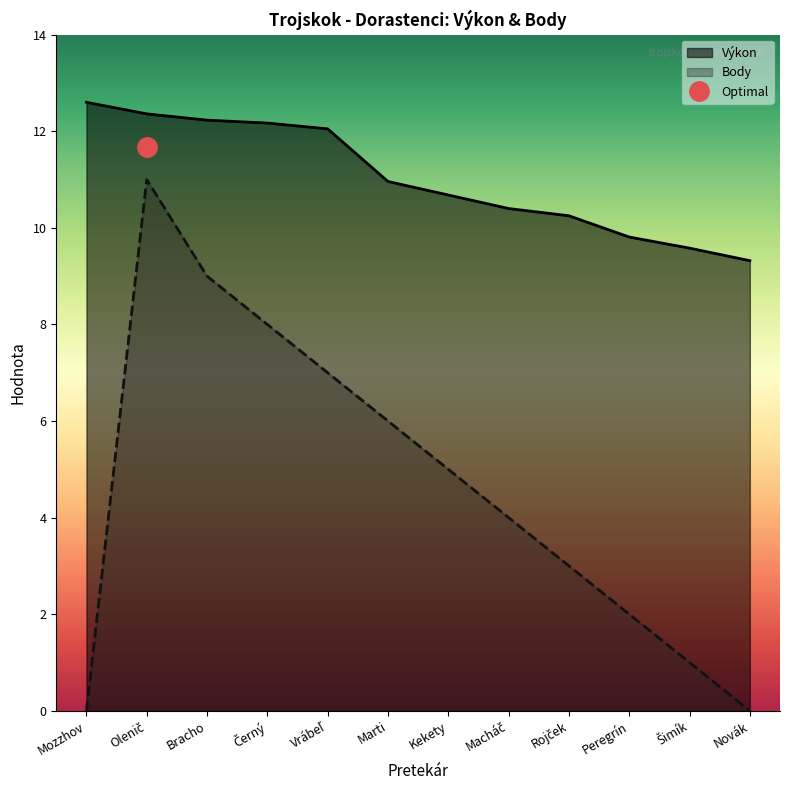

True or false: Výkon and Body intersect in this chart.

False